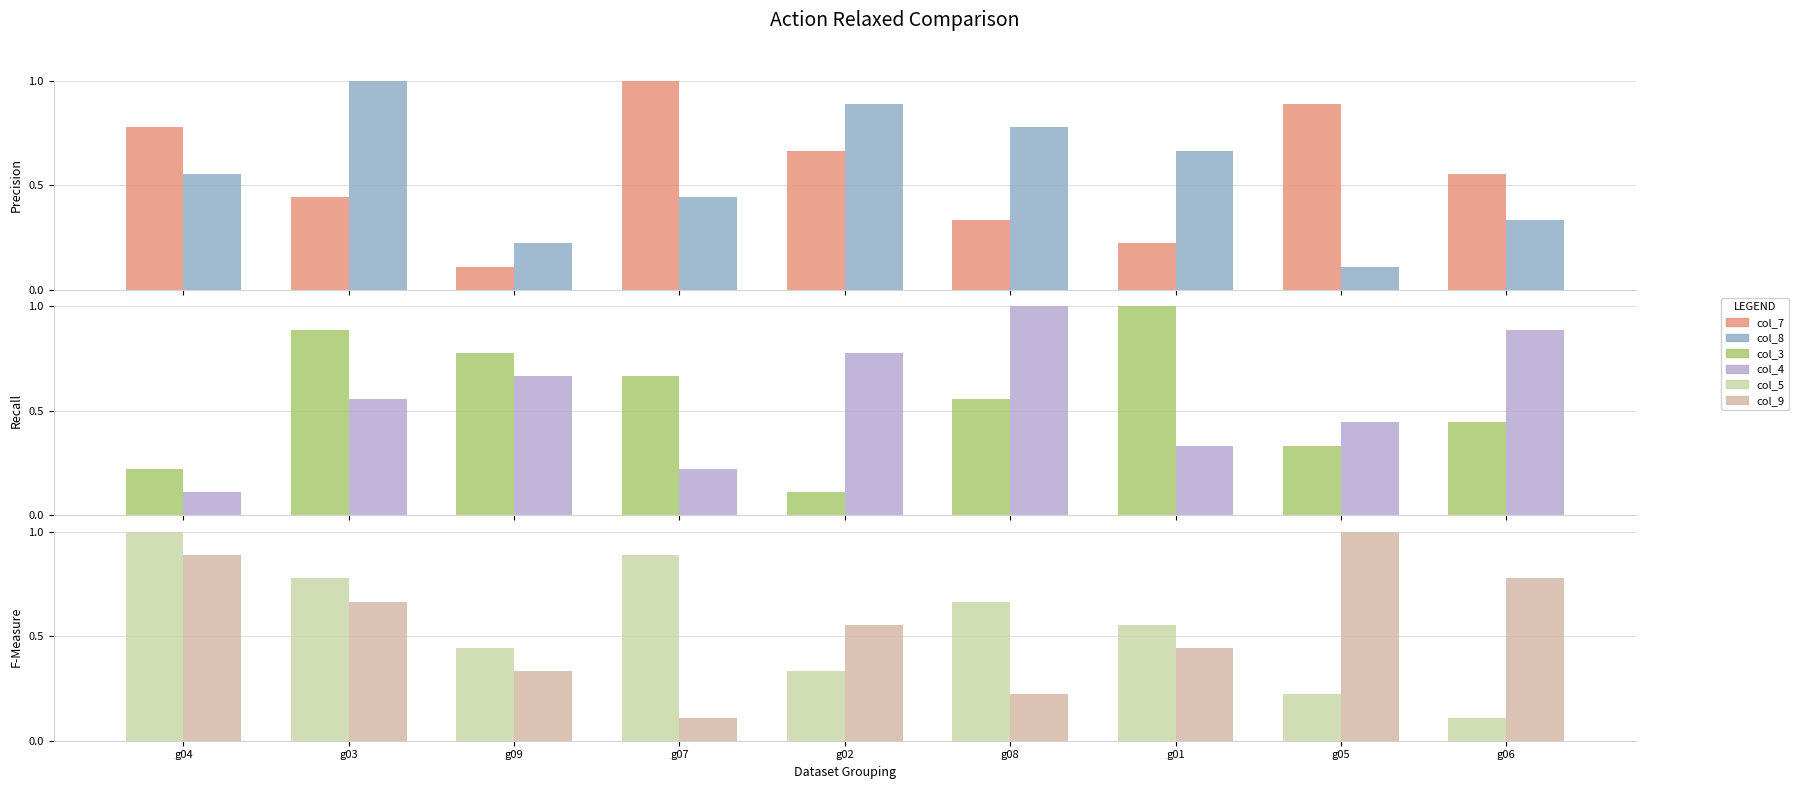

Reading left to right, extract all data points from this chart.

col_7: g04=0.8	g03=0.4	g09=0.1	g07=1.0	g02=0.7	g08=0.3	g01=0.2	g05=0.9	g06=0.6
col_8: g04=0.6	g03=1.0	g09=0.2	g07=0.4	g02=0.9	g08=0.8	g01=0.7	g05=0.1	g06=0.3
col_3: g04=0.2	g03=0.9	g09=0.8	g07=0.7	g02=0.1	g08=0.6	g01=1.0	g05=0.3	g06=0.4
col_4: g04=0.1	g03=0.6	g09=0.7	g07=0.2	g02=0.8	g08=1.0	g01=0.3	g05=0.4	g06=0.9
col_5: g04=1.0	g03=0.8	g09=0.4	g07=0.9	g02=0.3	g08=0.7	g01=0.6	g05=0.2	g06=0.1
col_9: g04=0.9	g03=0.7	g09=0.3	g07=0.1	g02=0.6	g08=0.2	g01=0.4	g05=1.0	g06=0.8